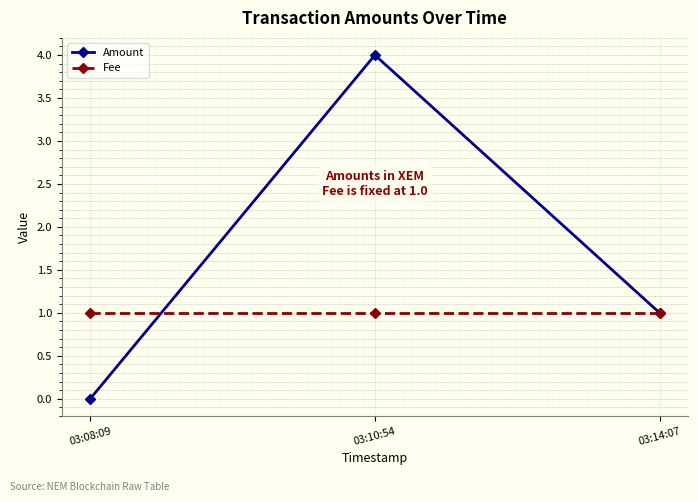

At which label is Amount closest to 2?

03:14:07